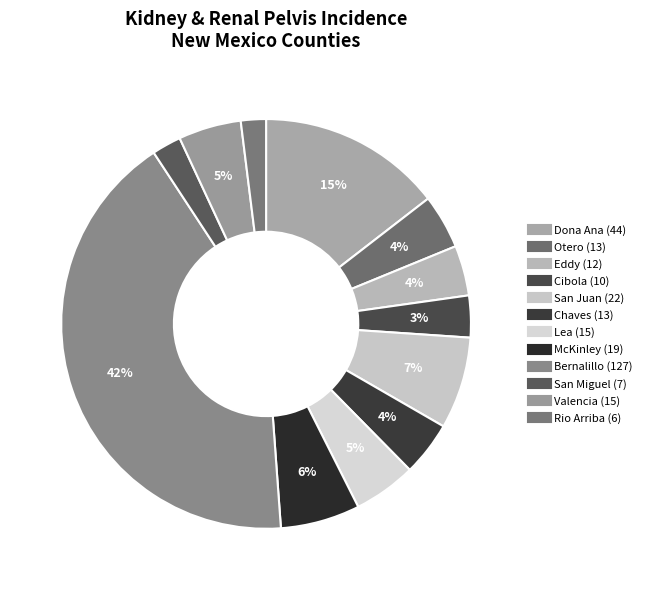

How many slices are in this pie chart?

12